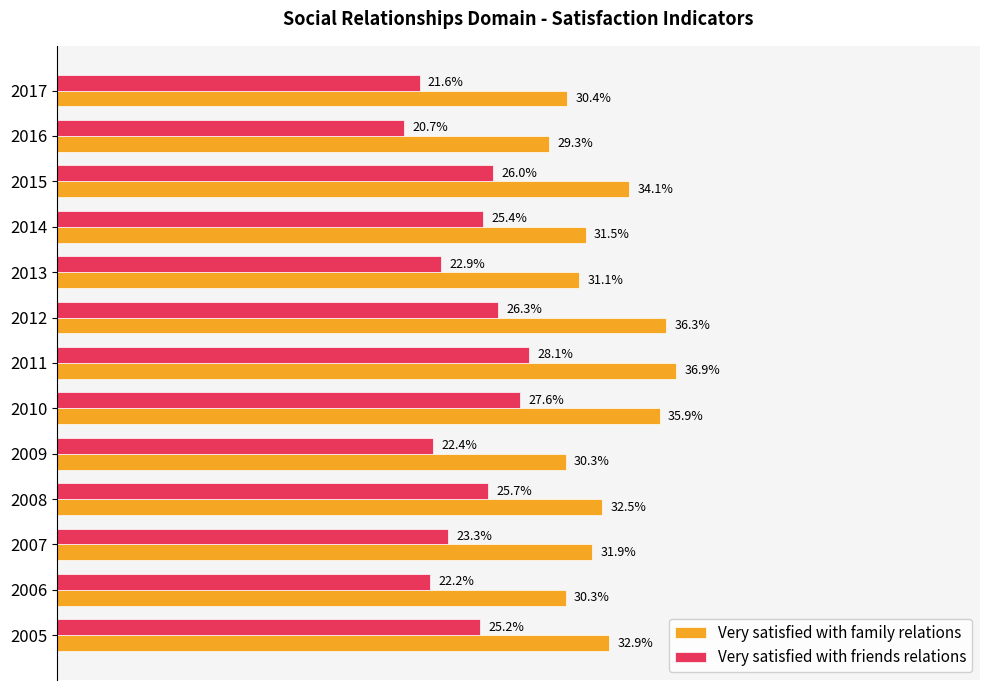

Is the value of Very satisfied with friends relations at 2010 greater than the value of Very satisfied with family relations at 2015?

No